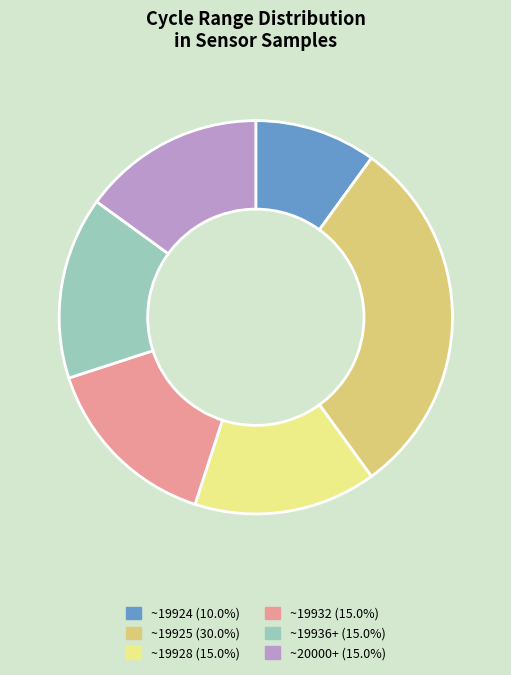

Is there any slice that represents more than half of the pie?

No